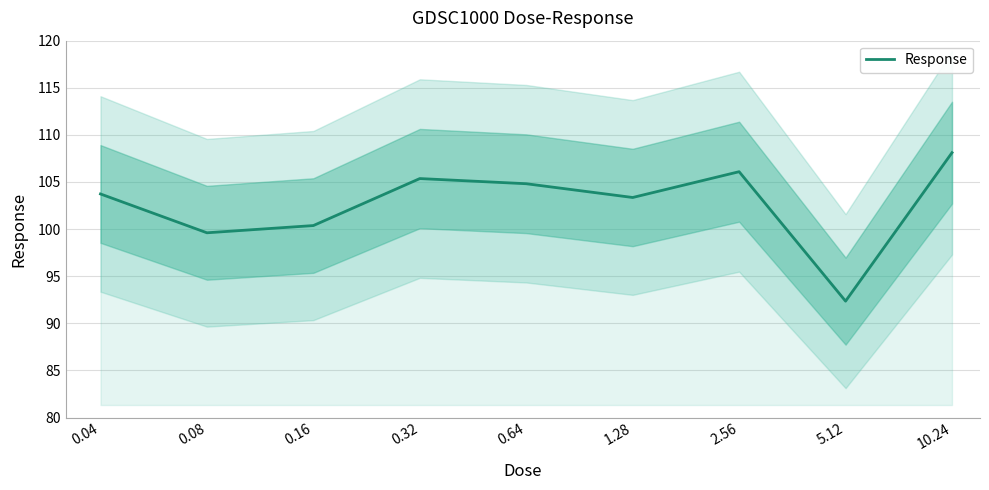

True or false: there are more than 0 points higher than both neighbors.

True